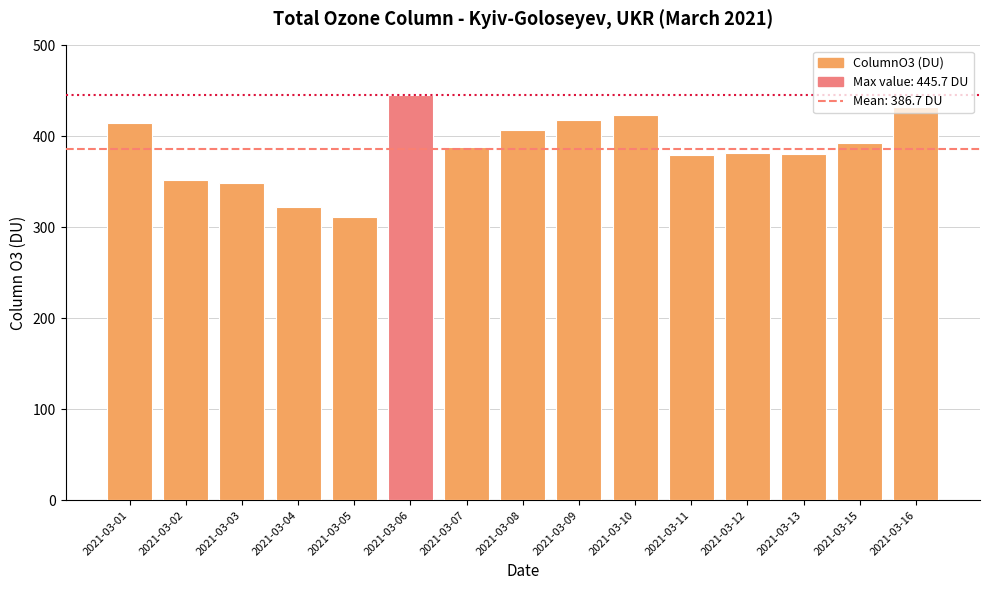

Is it true that the value at 2021-03-12 is 190.0?

False